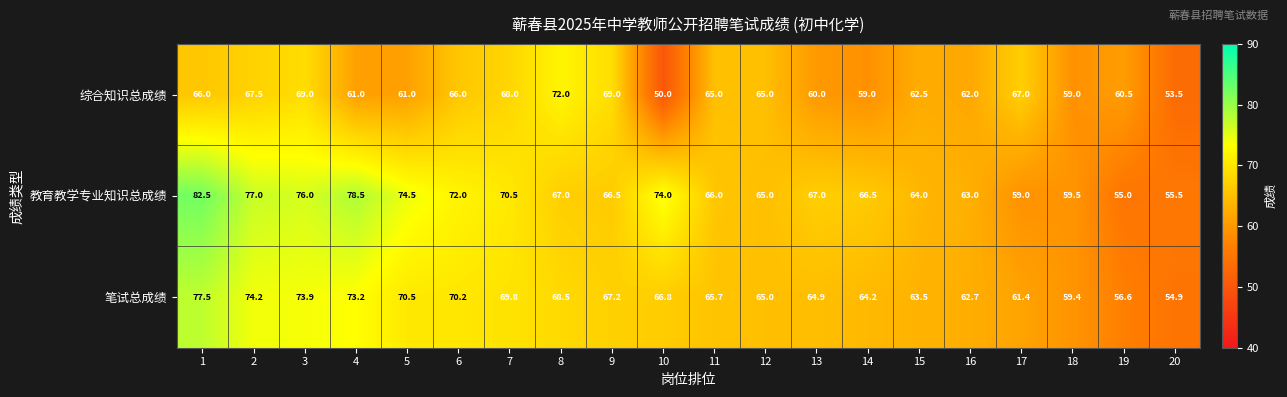

Rank the series by their maximum value, from highest to lowest.

教育教学专业知识总成绩, 笔试总成绩, 综合知识总成绩